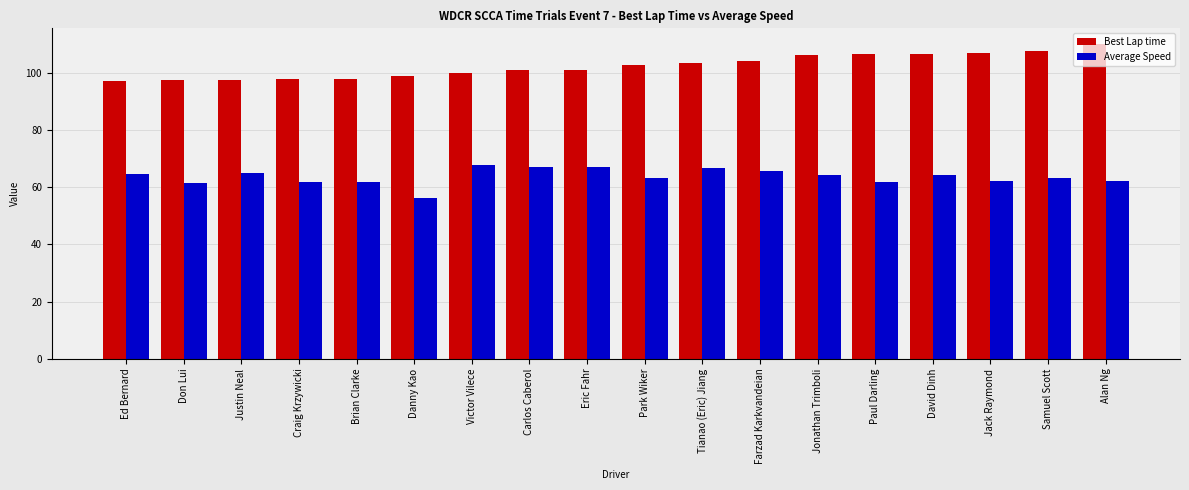

Are the bars horizontal?

No